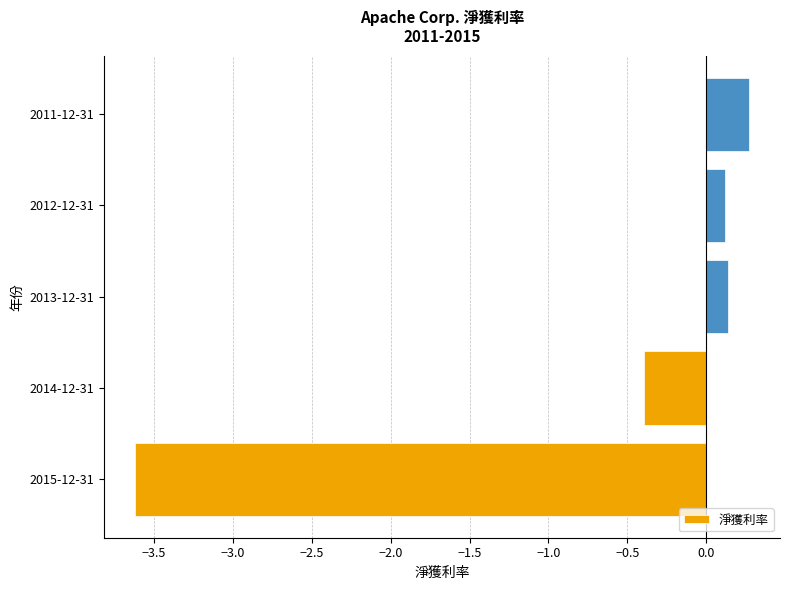

What is the difference between the maximum and second lowest values?

0.7